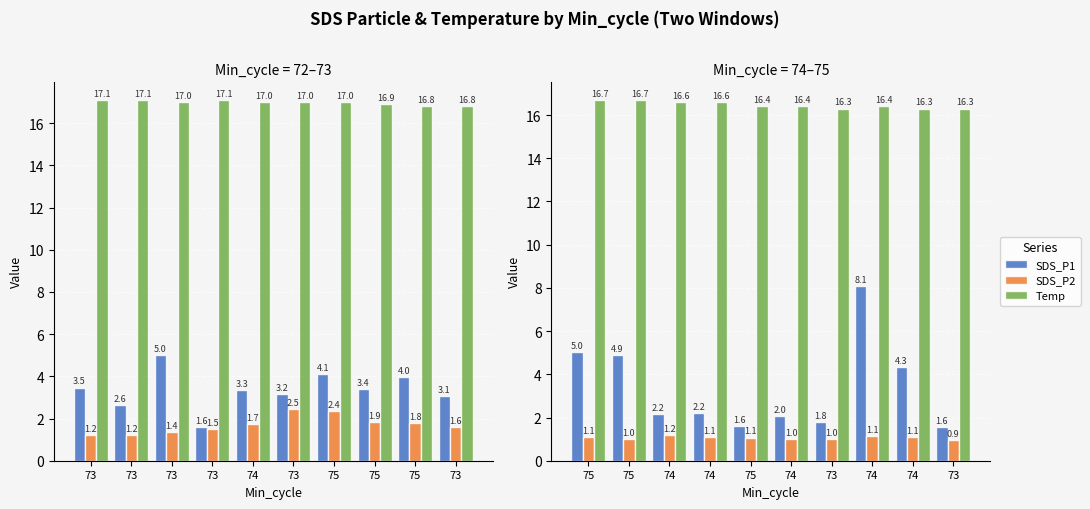

True or false: Temp has a value of 25.7 at 73.

False